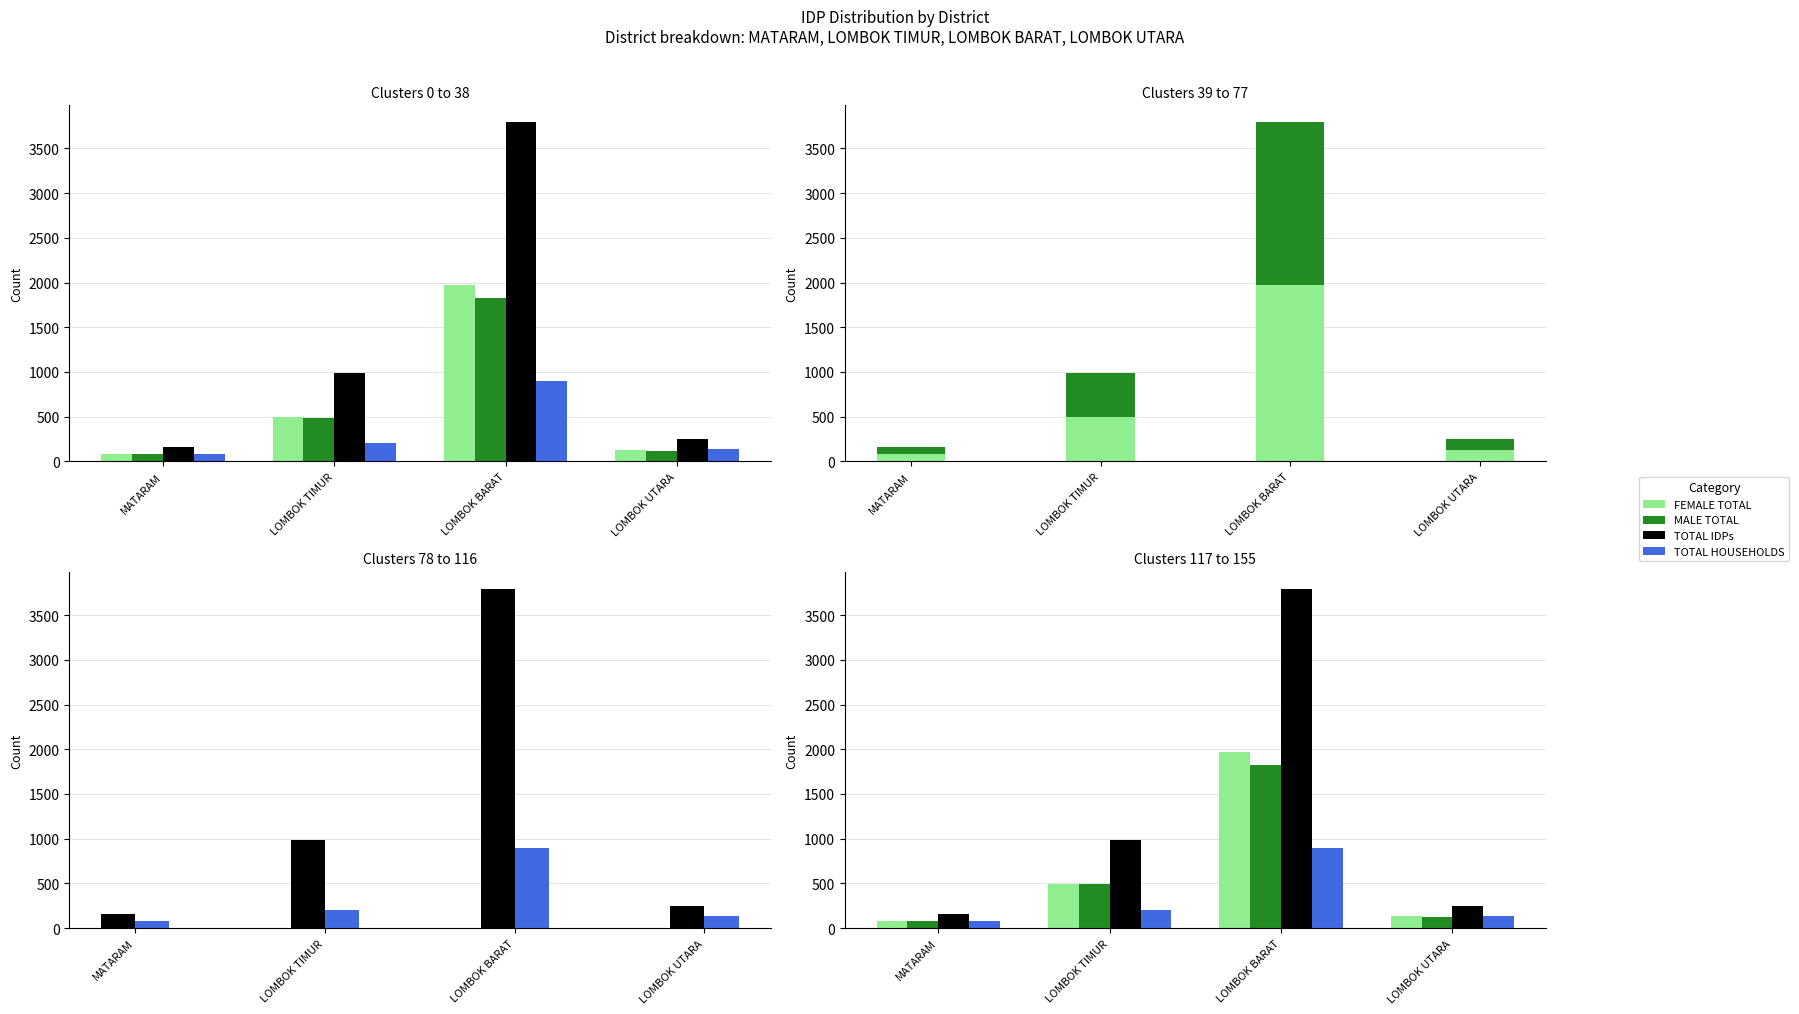

What are all the series names shown in the legend?

FEMALE TOTAL, MALE TOTAL, TOTAL IDPs, TOTAL HOUSEHOLDS